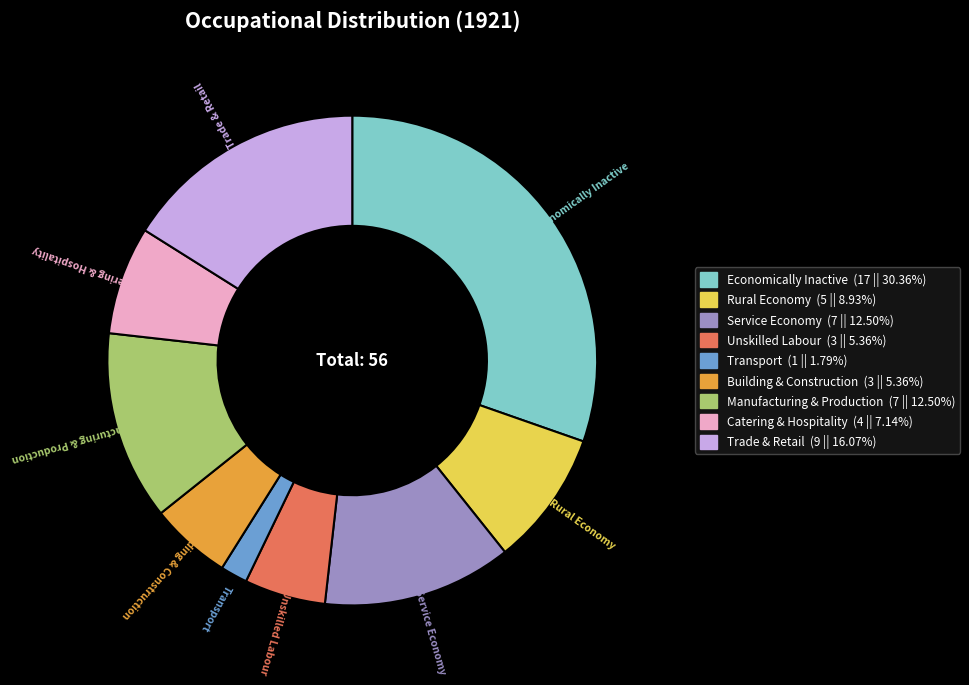

Combined, do Transport and Service Economy account for over 50%?

No